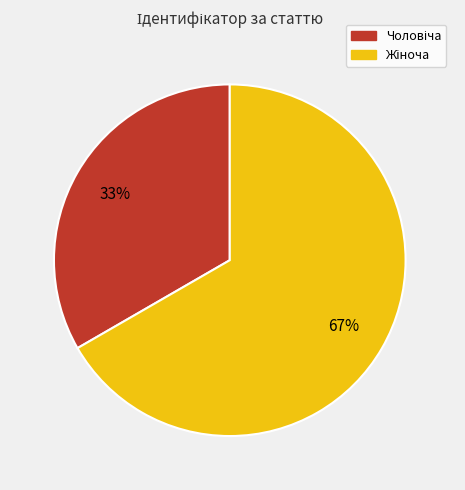

Is there a majority slice in this chart?

Yes